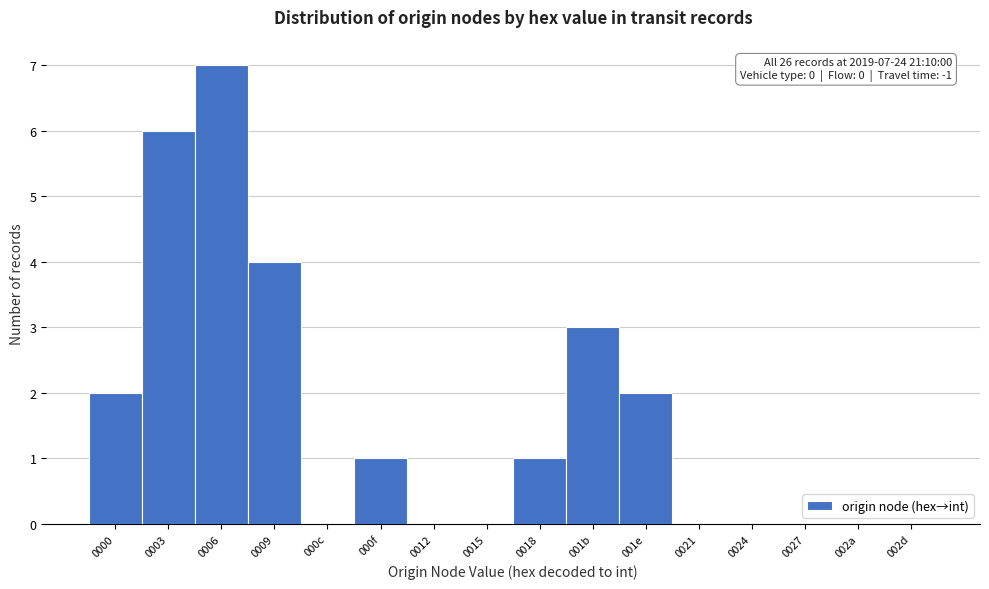

Reading right to left, list all the values displayed in this chart.

002d=0	002a=0	0027=0	0024=0	0021=0	001e=2	001b=3	0018=1	0015=0	0012=0	000f=1	000c=0	0009=4	0006=7	0003=6	0000=2